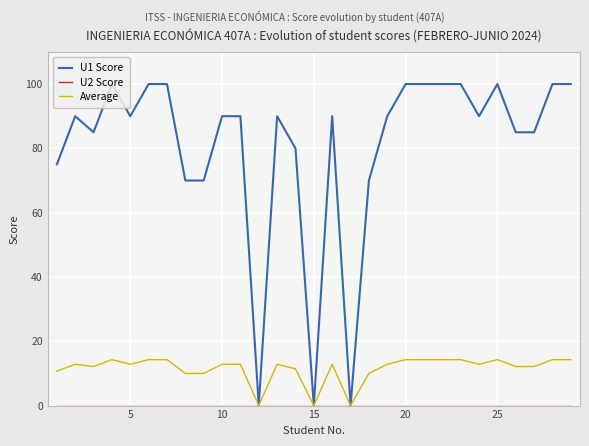

Which series has the largest range (max minus min)?

U1 Score